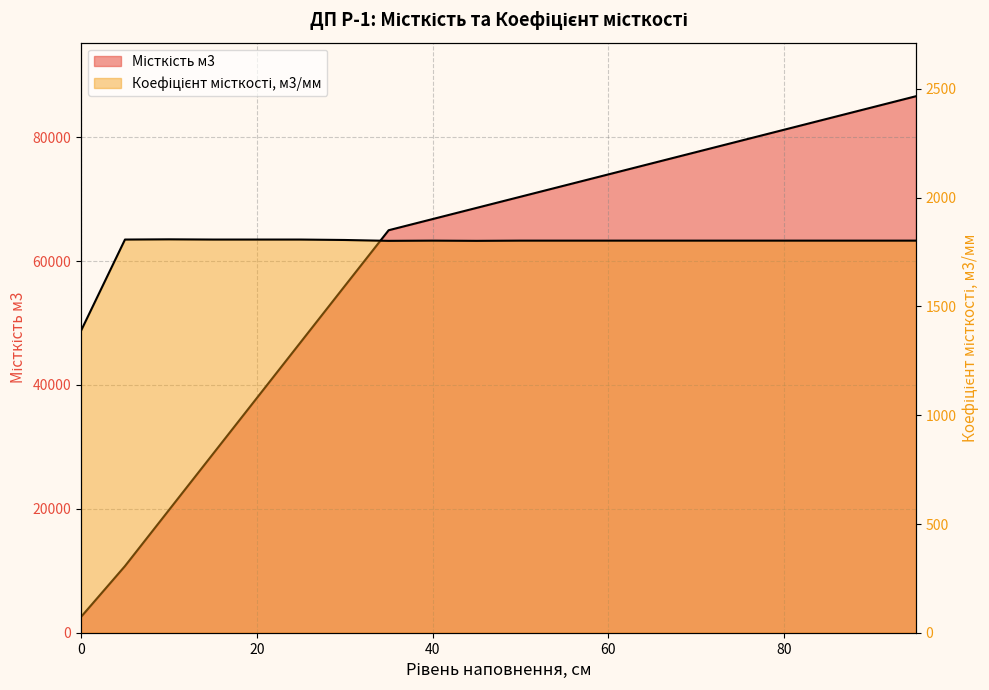

At which label does Коефіцієнт місткості, м3/мм first exceed 1802?

5